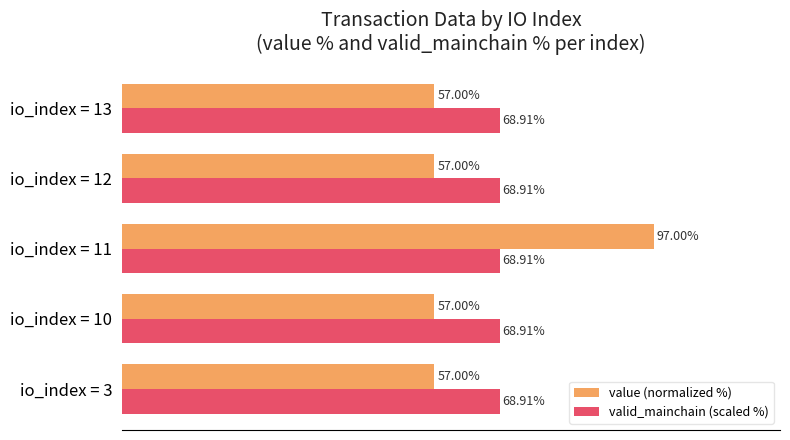

Which series has the widest spread of values?

value (normalized %)